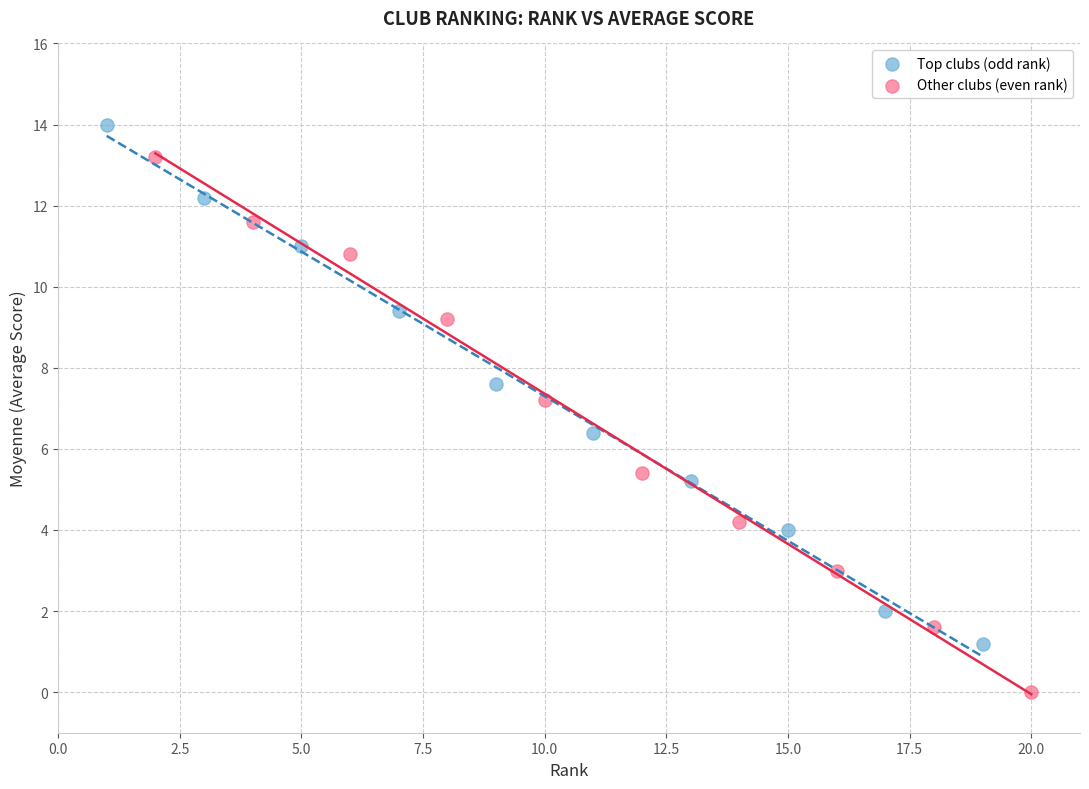

Which series reaches the minimum Y coordinate?

Other clubs (even rank)